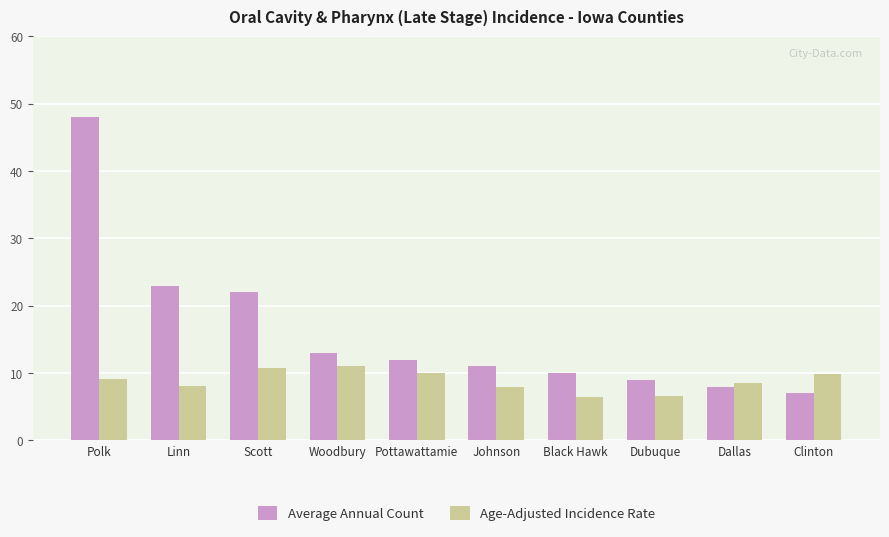

What is the difference between the maximum and minimum values in the Average Annual Count series?

41.0